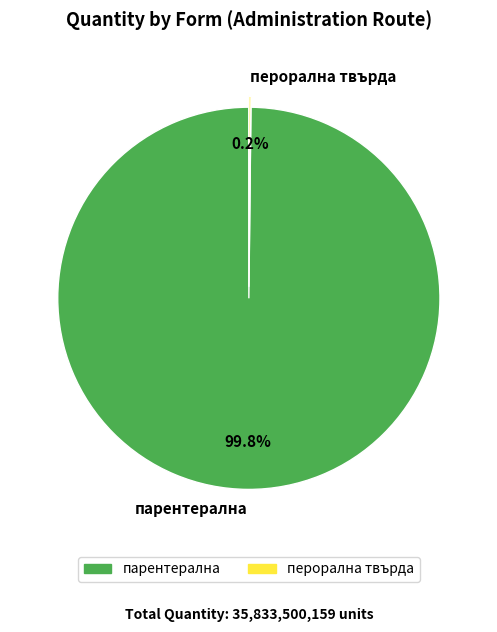

Which category has the biggest portion of the pie?

парентерална